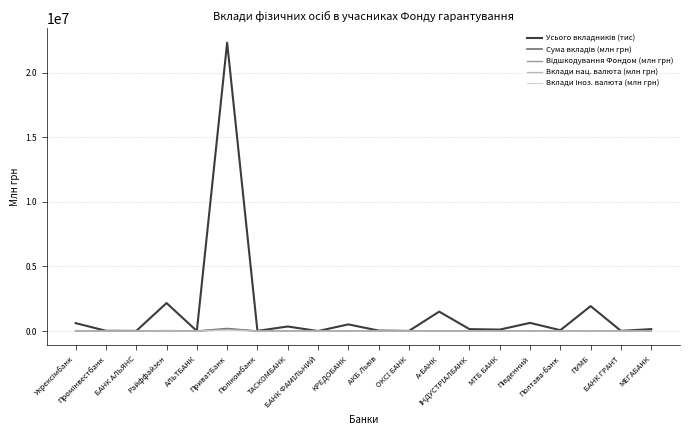

Does the chart have visible grid lines?

Yes